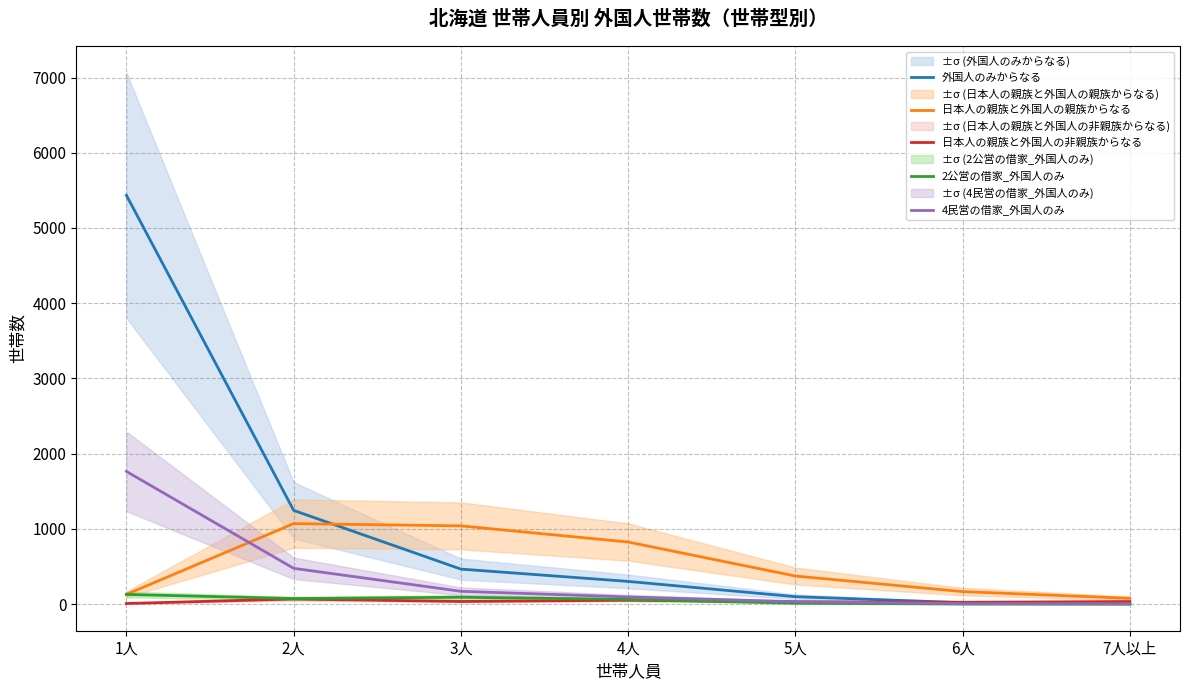

What is the average value of the 日本人の親族と外国人の非親族からなる series?

36.4